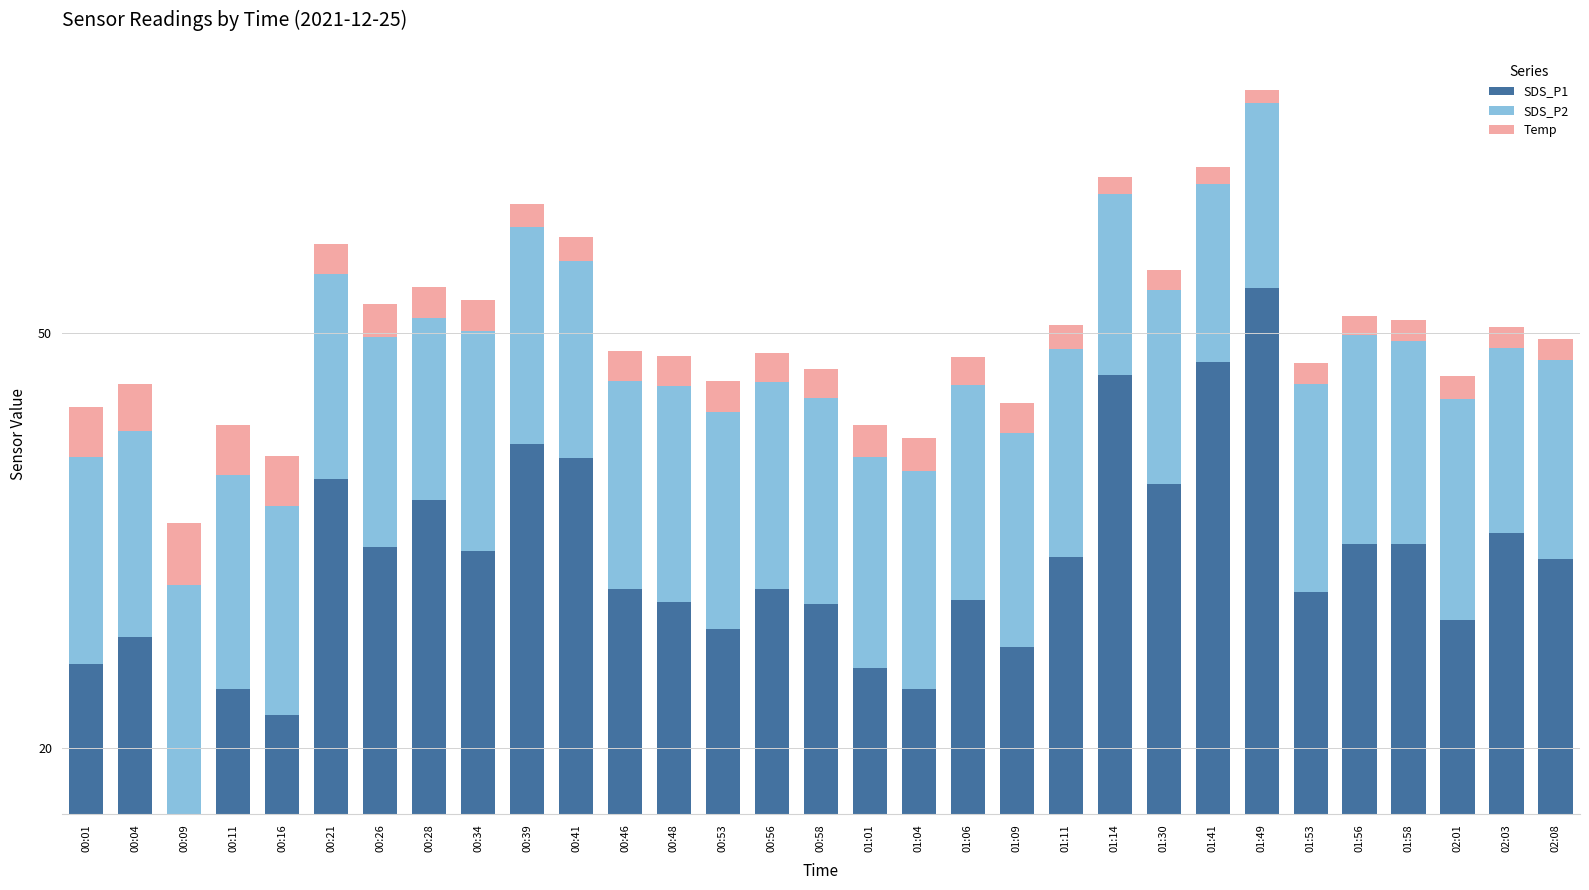

What are all the series names shown in the legend?

SDS_P1, SDS_P2, Temp